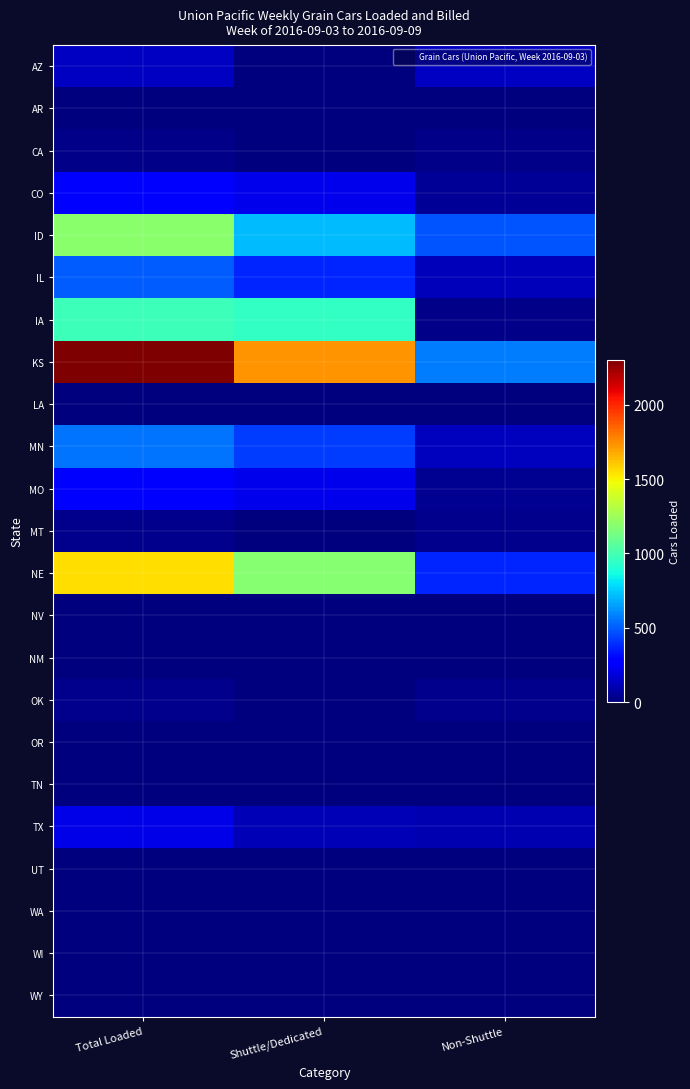

What is the total value across all series at Non-Shuttle?

2121